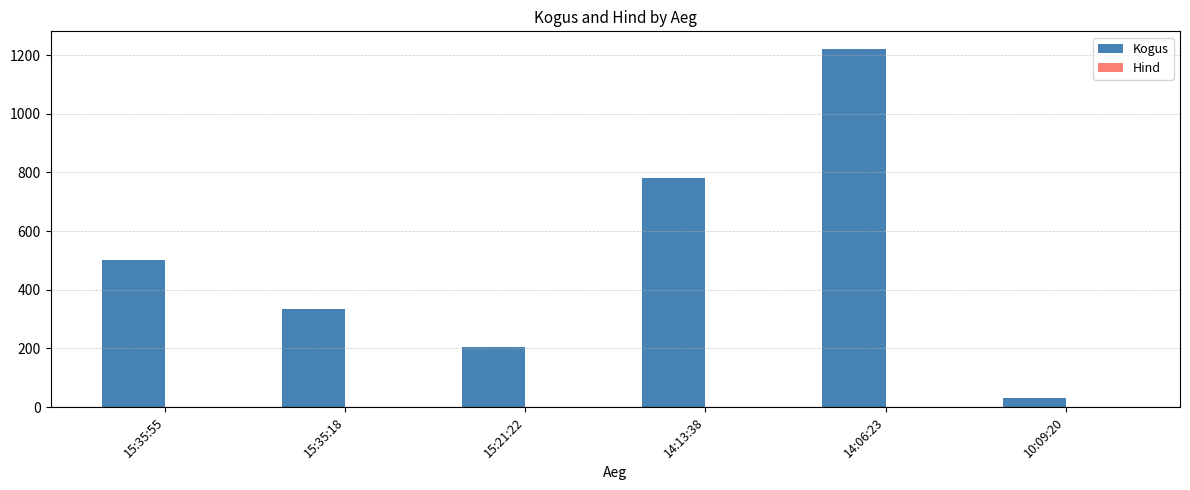

At which category is the sum across all series the highest?

14:06:23